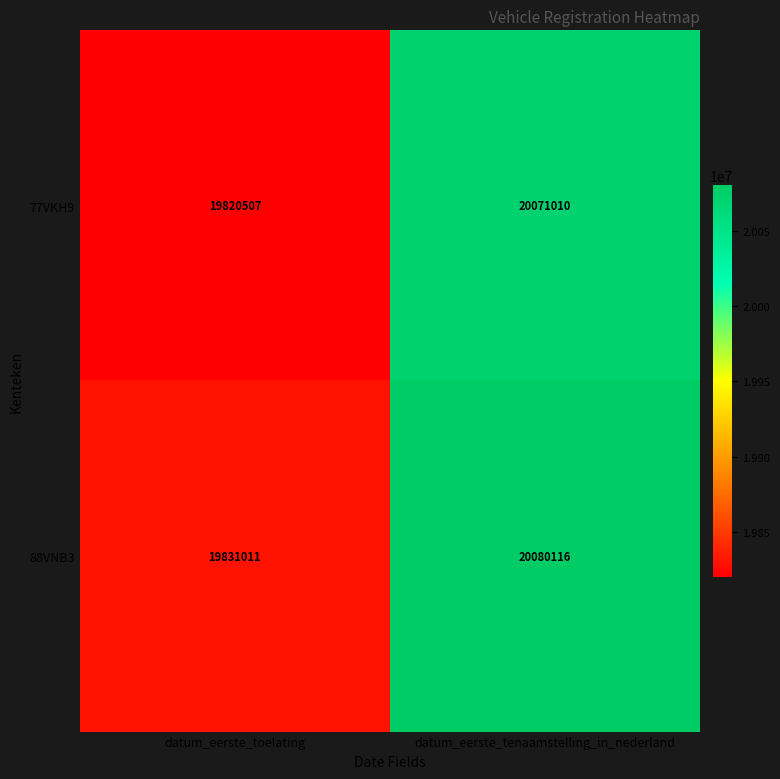

Rank the series at datum_eerste_toelating from highest to lowest value.

88VNB3, 77VKH9